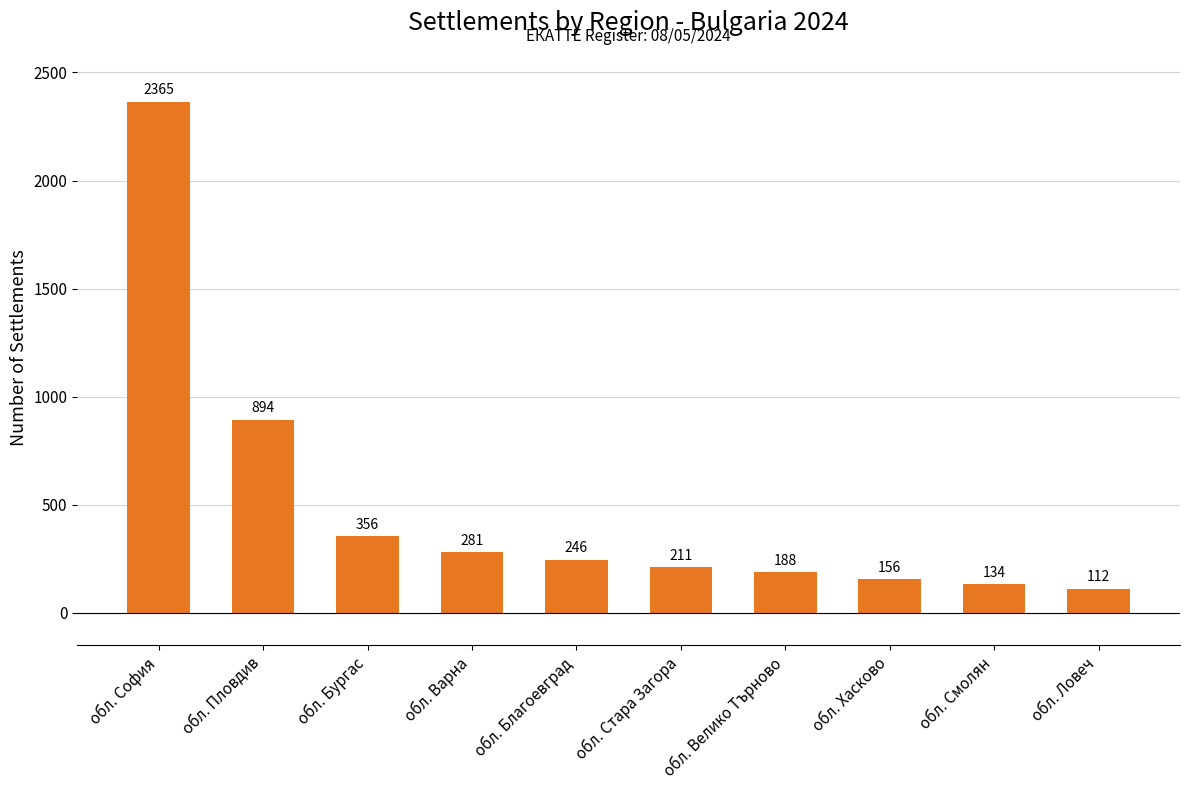

What is the change in value from обл. Пловдив to обл. Бургас?

-538